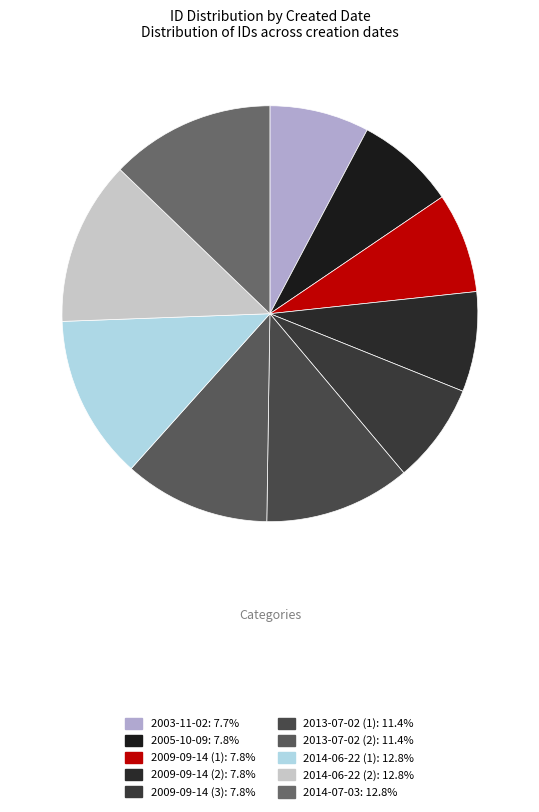

What percentage do 2014-06-22 (2) and 2013-07-02 (2) together represent?

24.2%